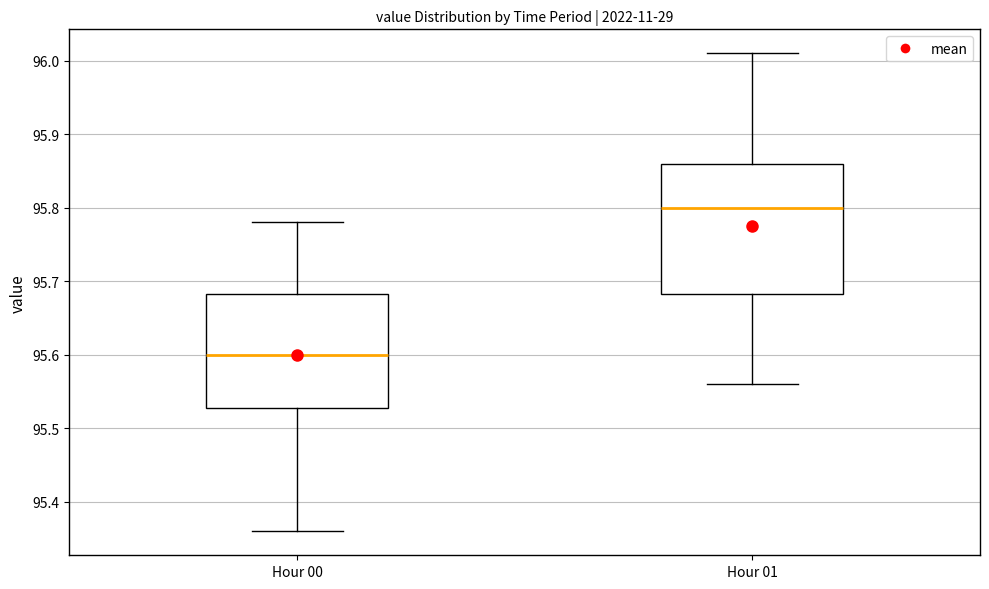

Reading left to right, read every box against the y-axis: the position of its median line, the range the box covers, and the ends of its whiskers. The values are not printed on the chart, so give them approximately, as read against the axis.

Hour 00: median 95.60, box 95.53 to 95.68, whiskers 95.36 to 95.78
Hour 01: median 95.80, box 95.68 to 95.86, whiskers 95.56 to 96.01